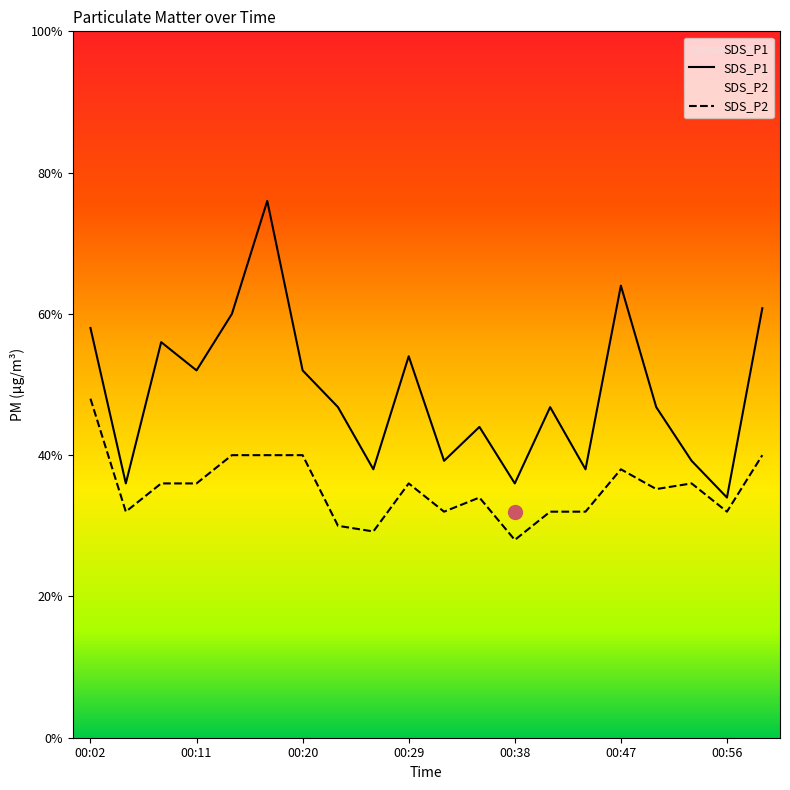

Reading left to right, transcribe all the data shown in this chart.

SDS_P1: 1.4	0.9	1.4	1.3	1.5	1.9	1.3	1.2	0.9	1.4	1.0	1.1	0.9	1.2	0.9	1.6	1.2	1.0	0.8	1.5
SDS_P2: 1.2	0.8	0.9	0.9	1.0	1.0	1.0	0.8	0.7	0.9	0.8	0.8	0.7	0.8	0.8	0.9	0.9	0.9	0.8	1.0